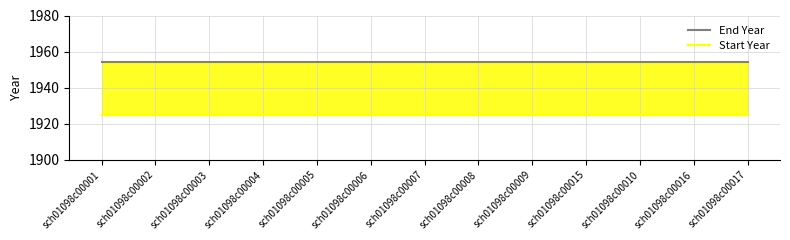

Reading left to right, transcribe all the data shown in this chart.

End Year: 1954	1954	1954	1954	1954	1954	1954	1954	1954	1954	1954	1954	1954
Start Year: 1925	1925	1925	1925	1925	1925	1925	1925	1925	1925	1925	1925	1925